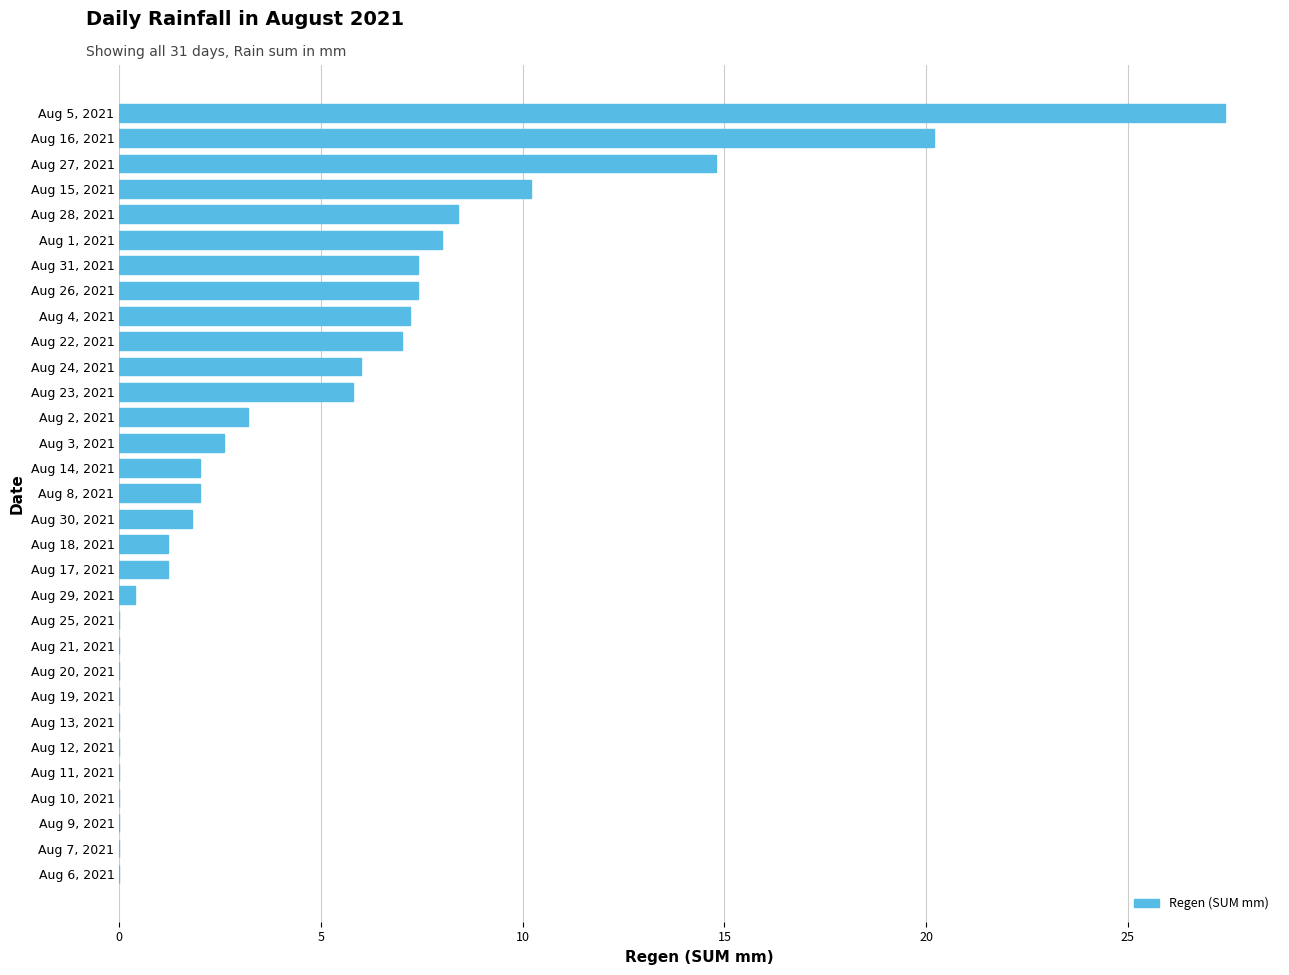

True or false: the data shows 7.0 at Aug 22, 2021.

True